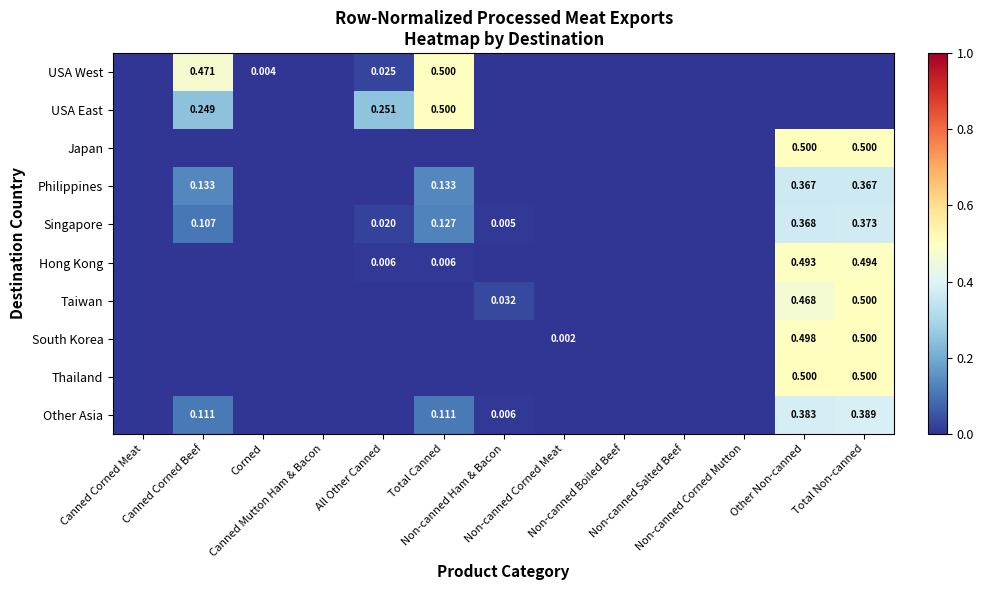

What is the difference between the second highest and minimum values in the Singapore series?

0.4